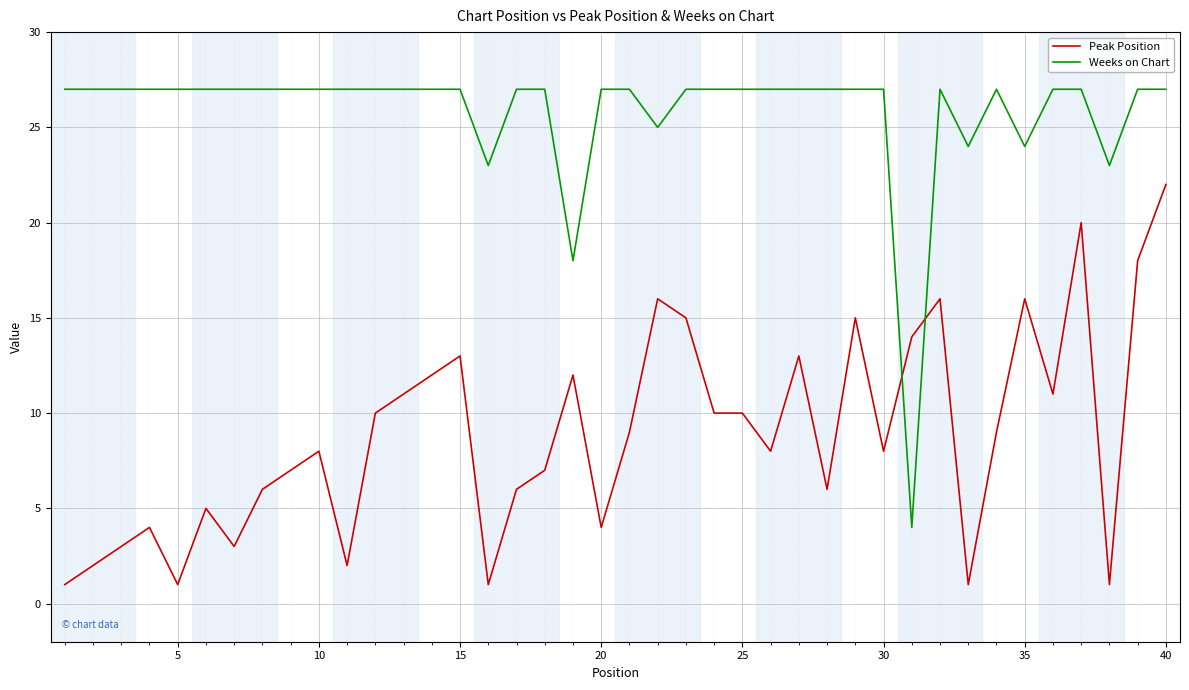

How many lines are shown in the chart?

2